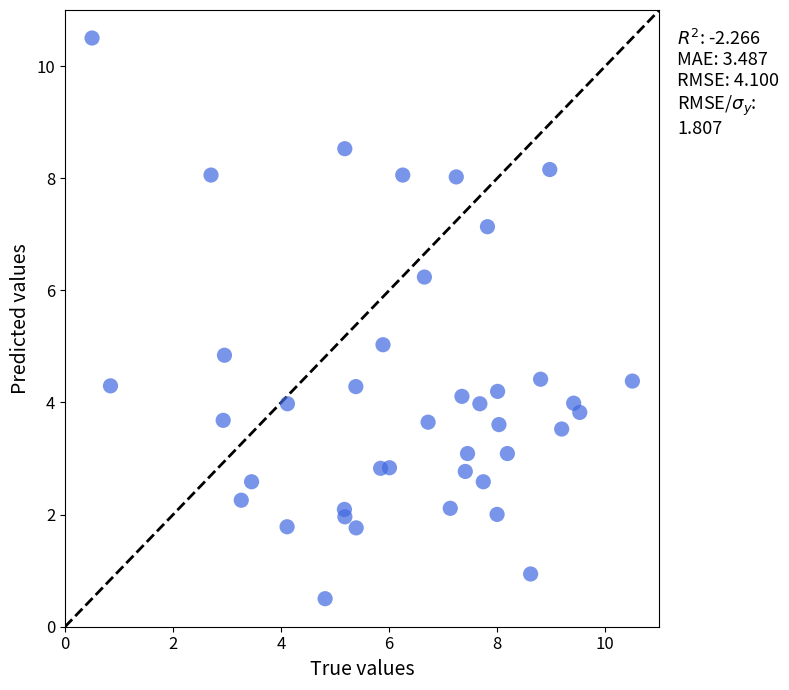

What is the range of X values (max minus min)?

10.0